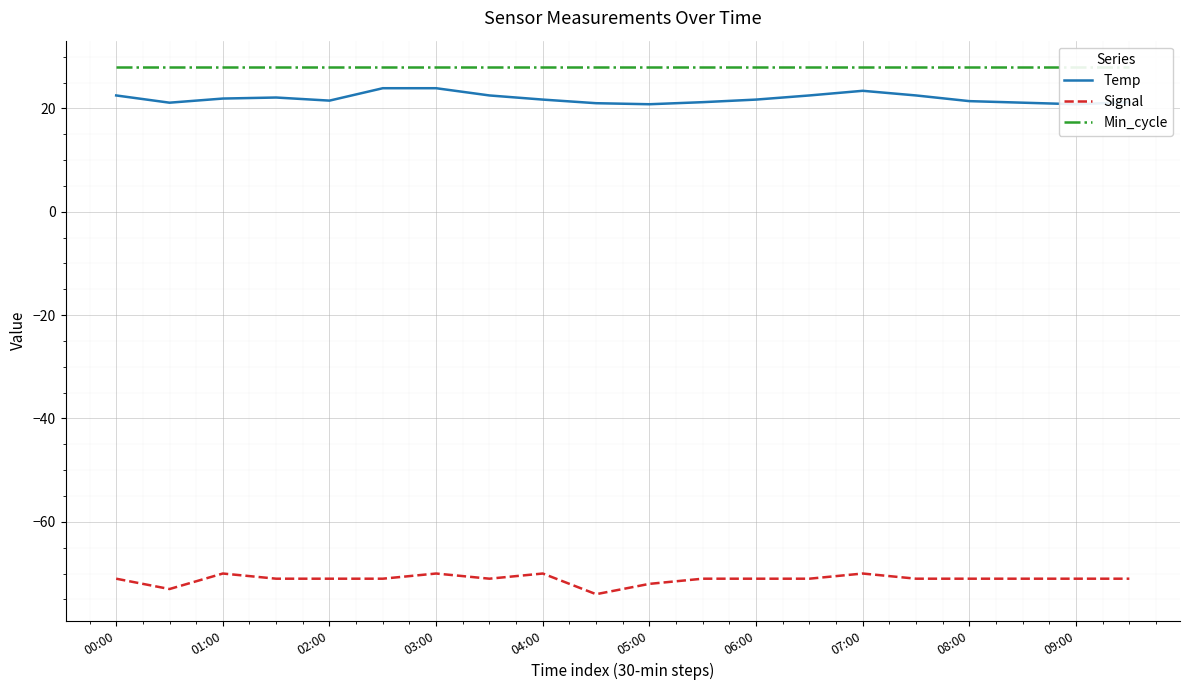

The Signal series shows -122.9 at 08:00. True or false?

False